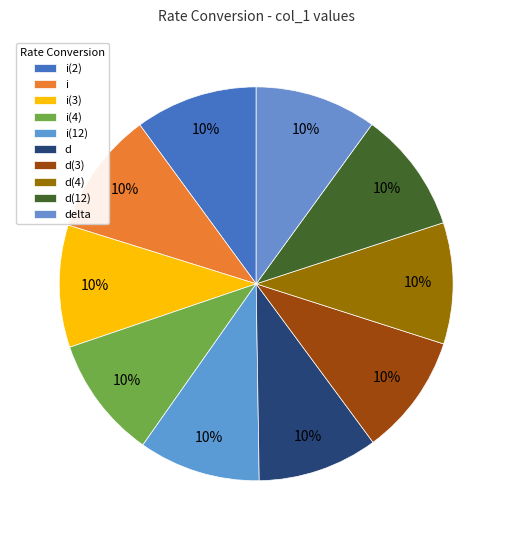

How many slices are in this pie chart?

10